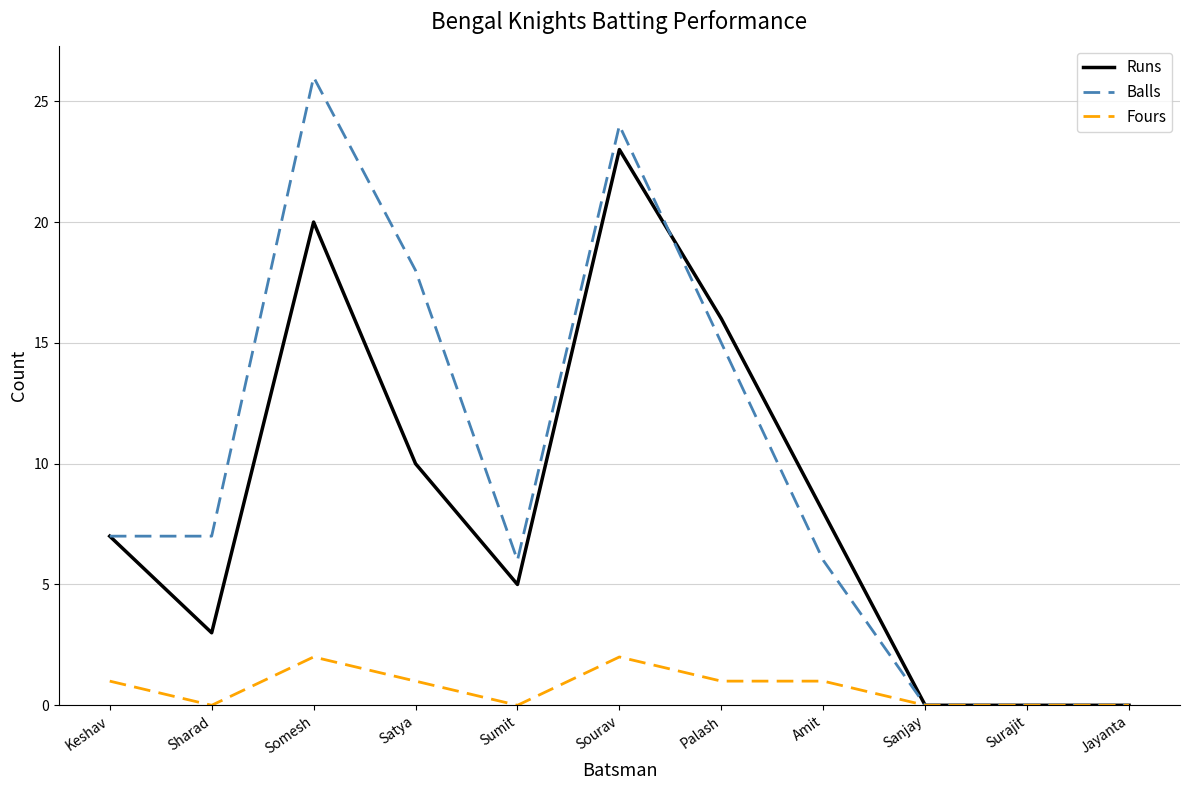

Which category has the highest value in the Balls series?

Somesh